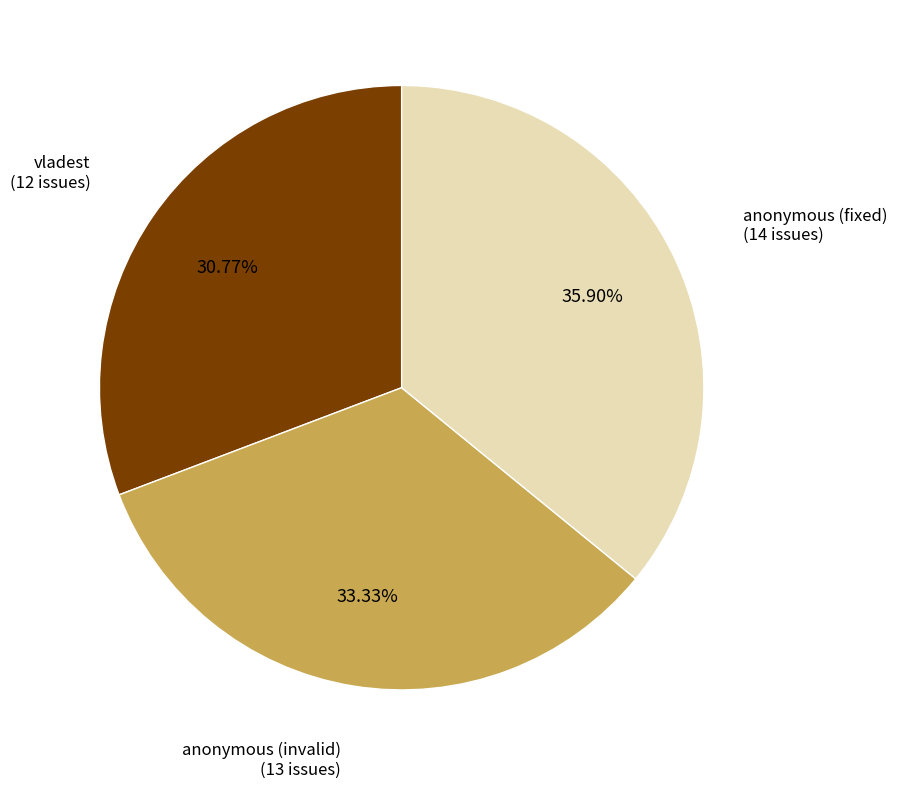

How many slices are in this pie chart?

3